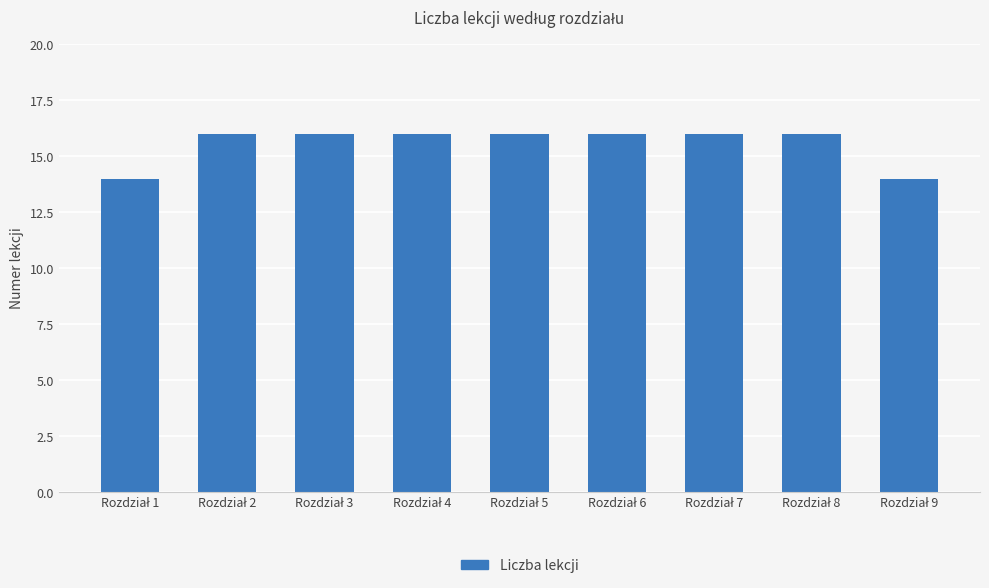

What is the sum of all values?

140